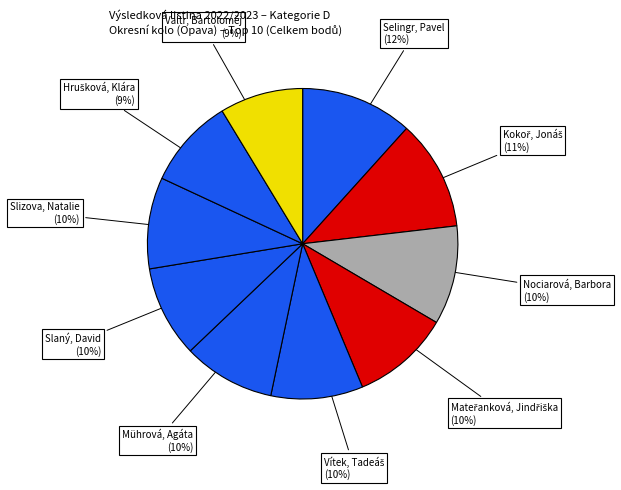

Is it true that Slaný, David is 1% of the pie?

False